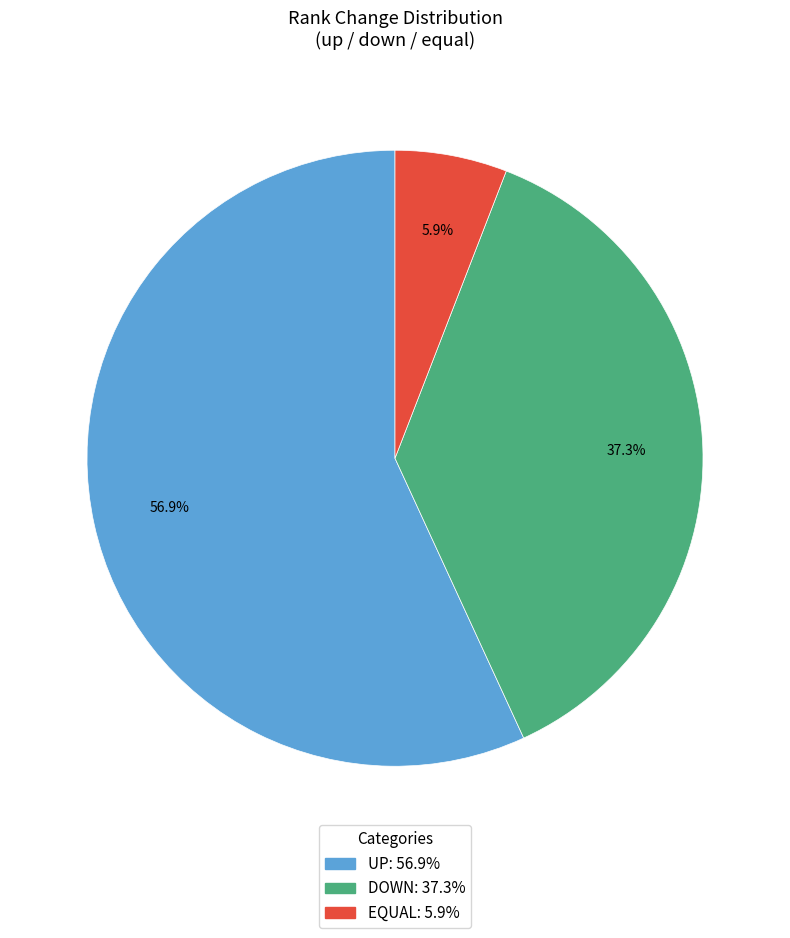

Is there a majority slice in this chart?

Yes